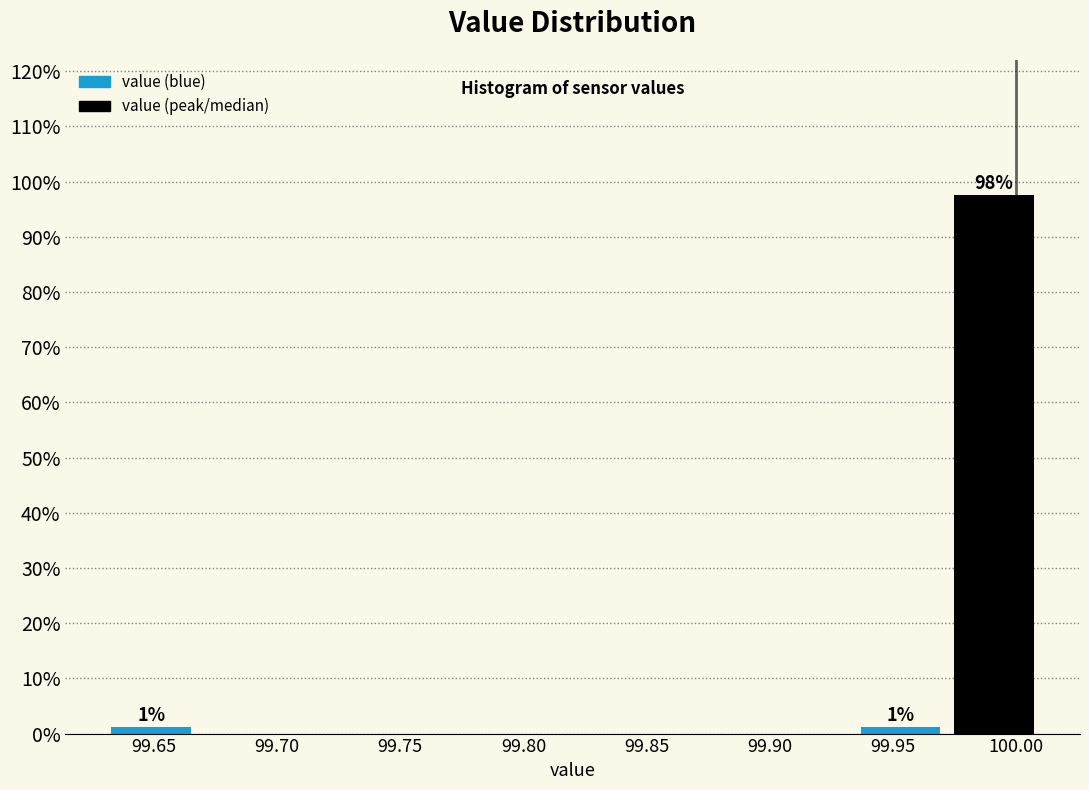

Which range on the x-axis has the tallest bar?

99.972 to 100.010